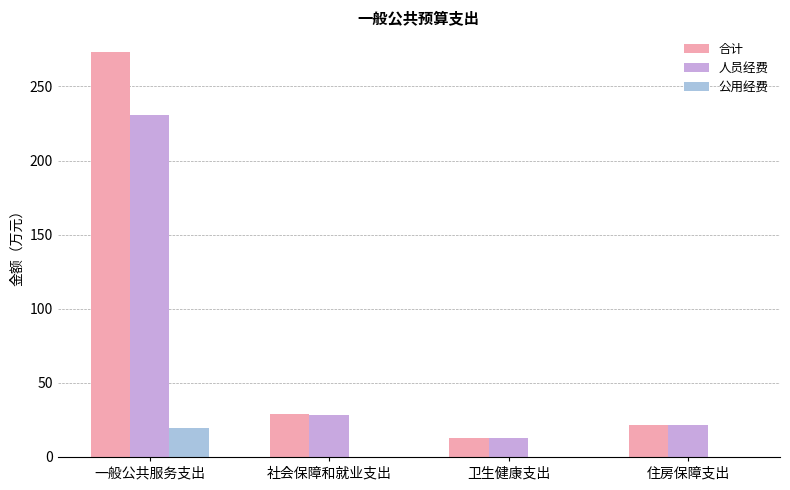

Are the bars grouped side by side (vs. stacked)?

Yes